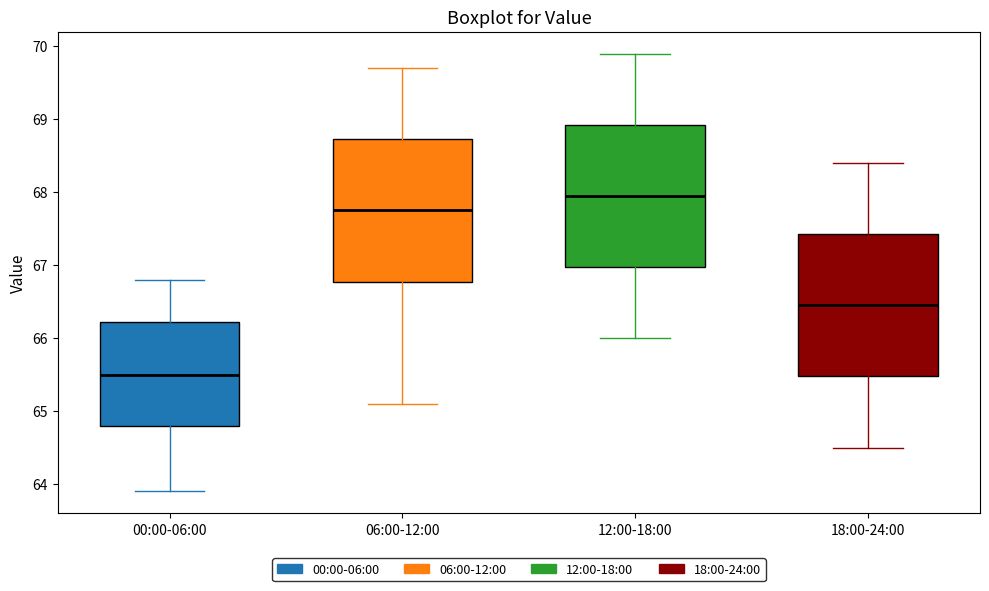

Which box's median line is the lowest?

00:00-06:00